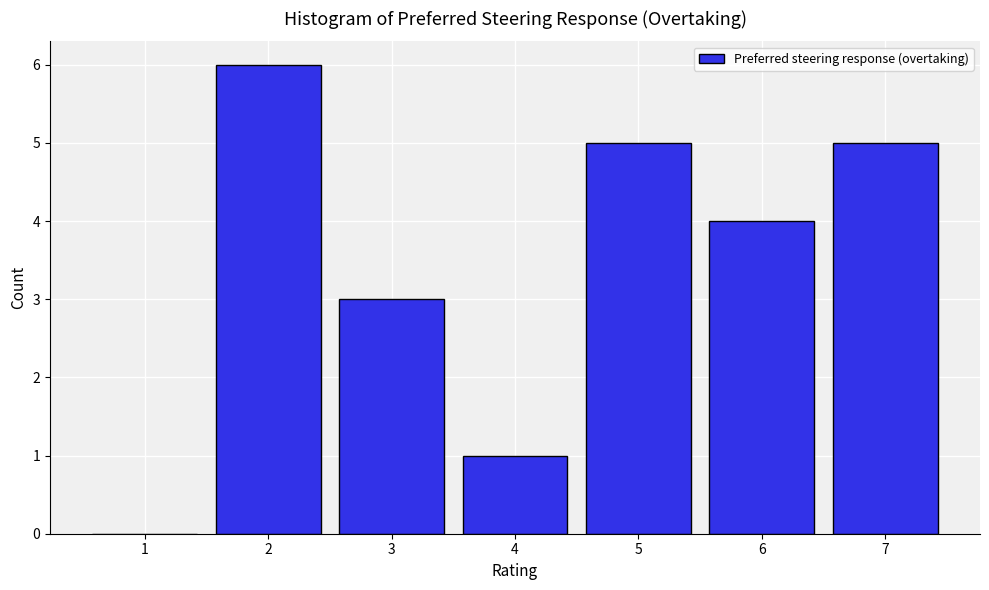

Reading left to right, transcribe all the data shown in this chart.

1=0	2=6	3=3	4=1	5=5	6=4	7=5